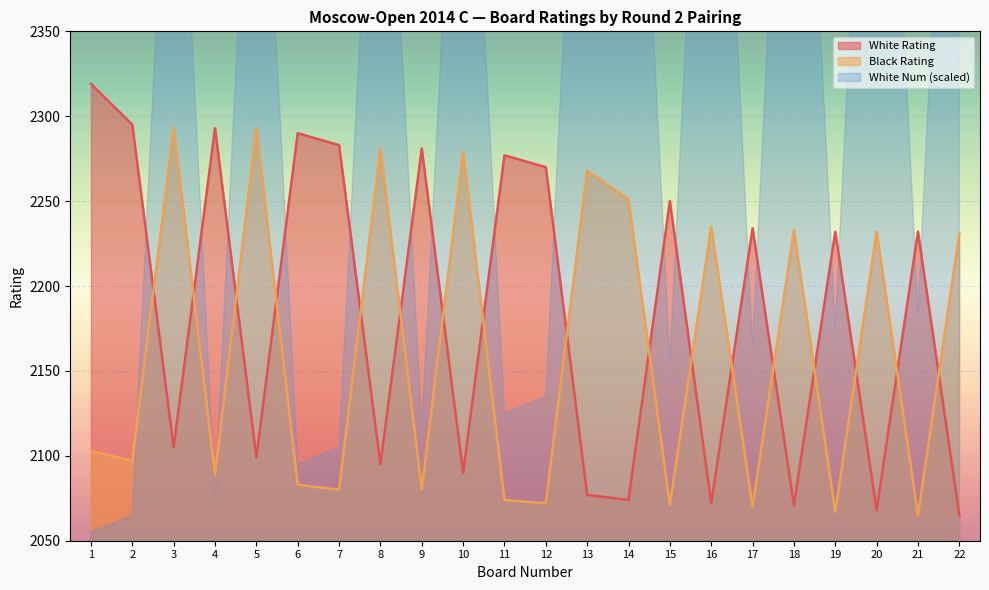

The value of Black Rating at 19 is 647. True or false?

False